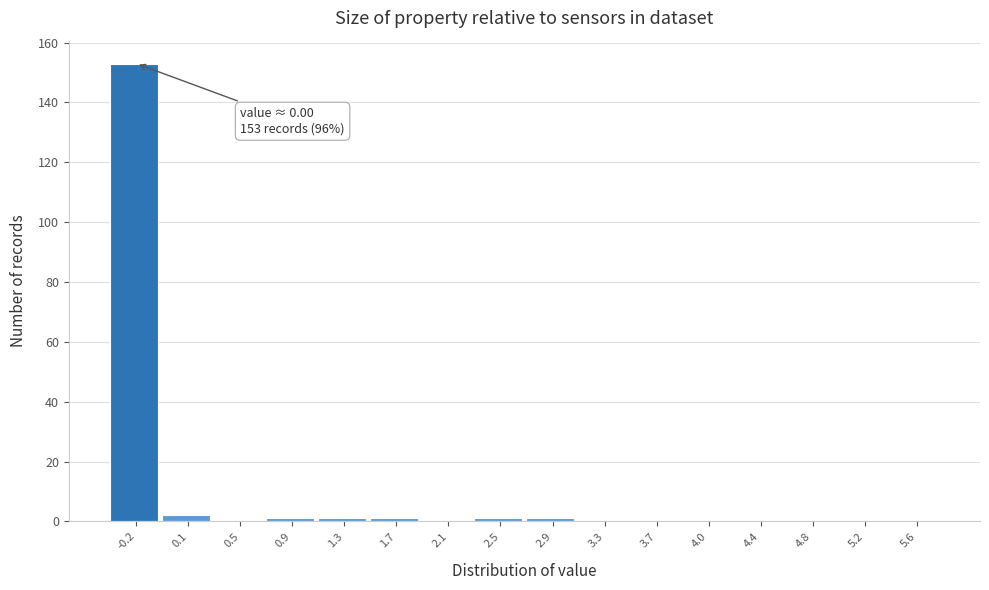

Reading left to right, extract all data points from this chart.

-0.2=153	0.1=2	0.5=0	0.9=1	1.3=1	1.7=1	2.1=0	2.5=1	2.9=1	3.3=0	3.7=0	4.0=0	4.4=0	4.8=0	5.2=0	5.6=0